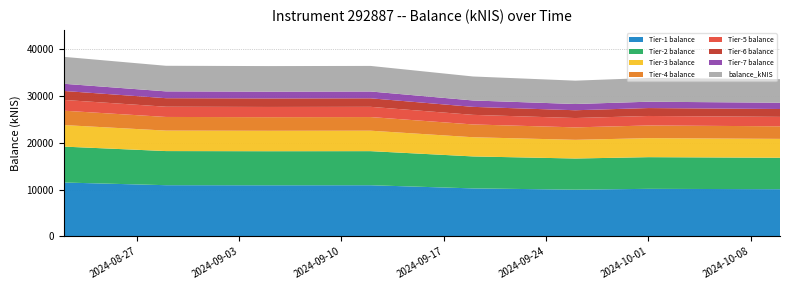

Reading left to right, transcribe all the data shown in this chart.

2024-08-22=38431.1	2024-08-29=36514.8	2024-09-05=36451.9	2024-09-12=36483.8	2024-09-19=34224.1	2024-09-26=33330.4	2024-10-01=33908.8	2024-10-10=33658.3